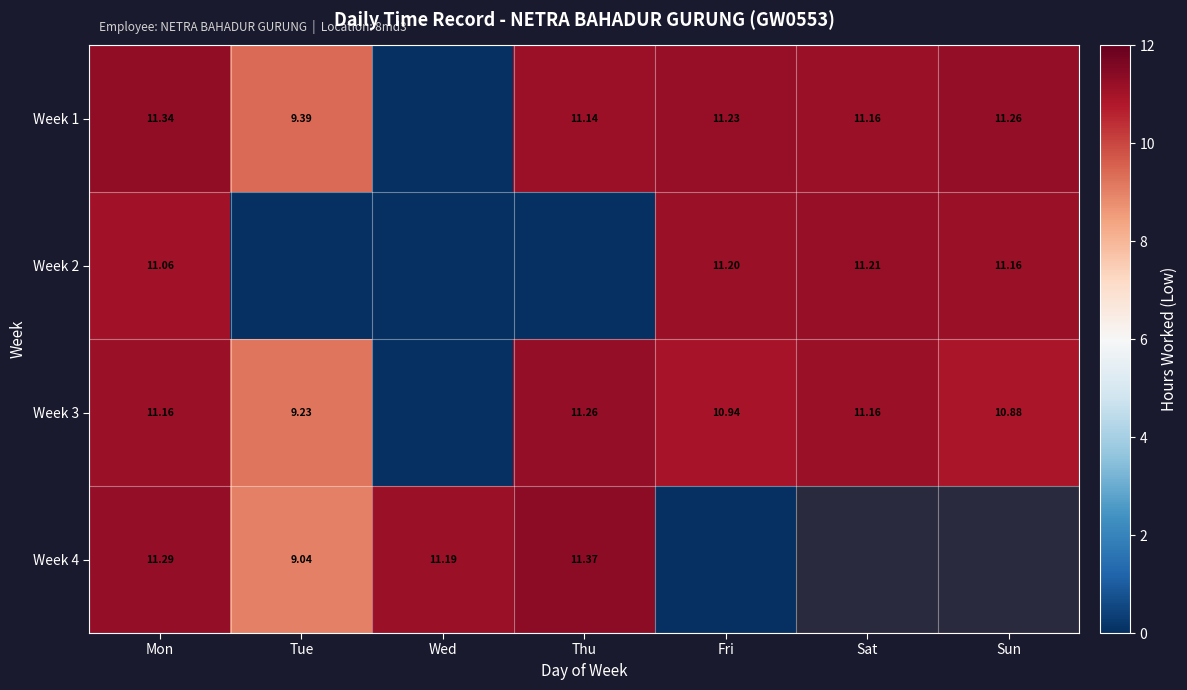

Is the value of Week 2 at Sat greater than the value of Week 4 at Wed?

Yes